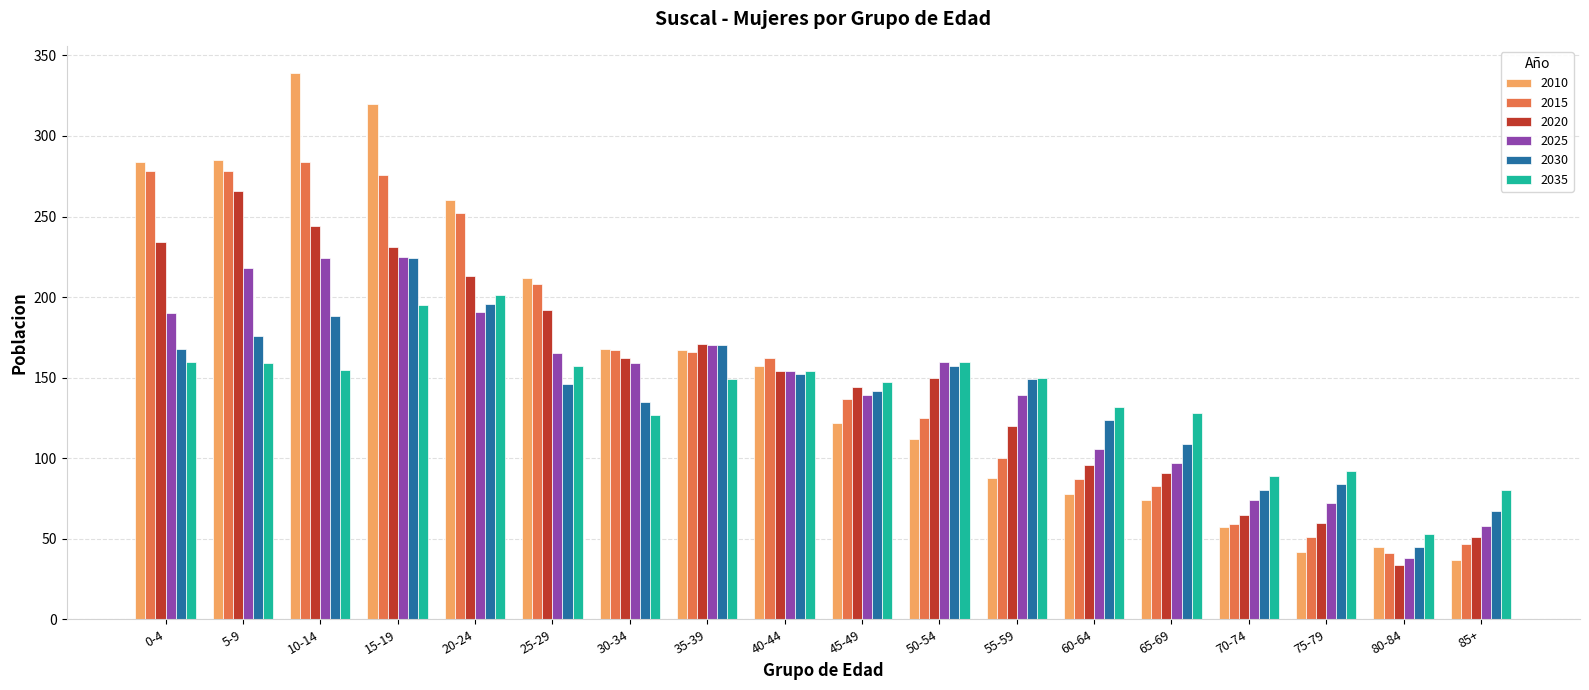

At which category is the sum across all series the highest?

15-19